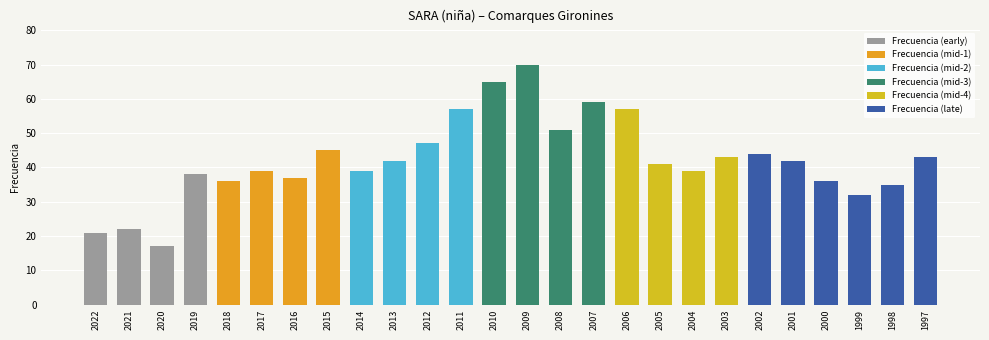

The chart shows a value of 76 at 2002. True or false?

False